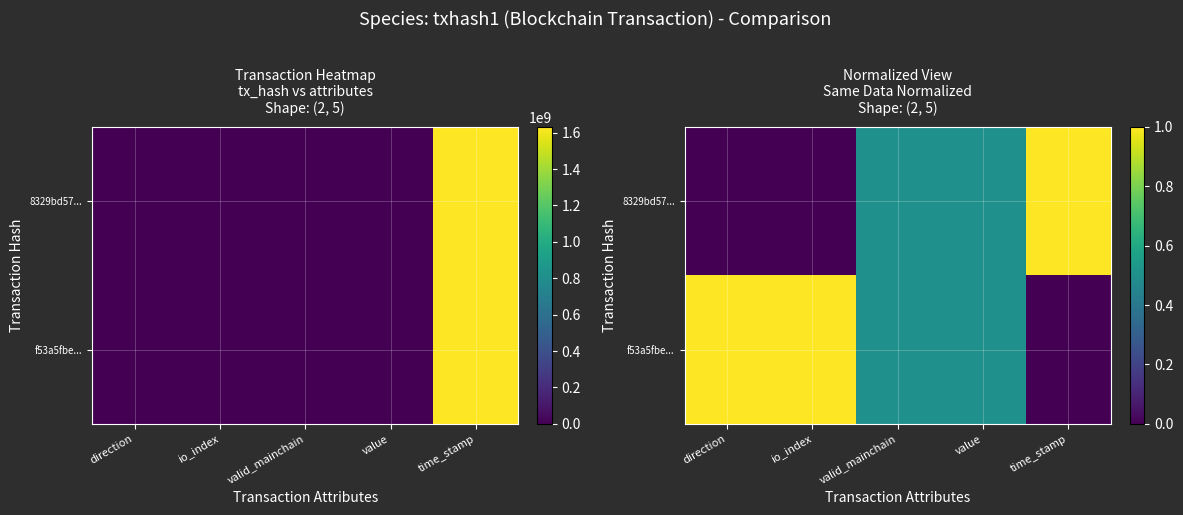

At which category is the sum across all series the highest?

direction